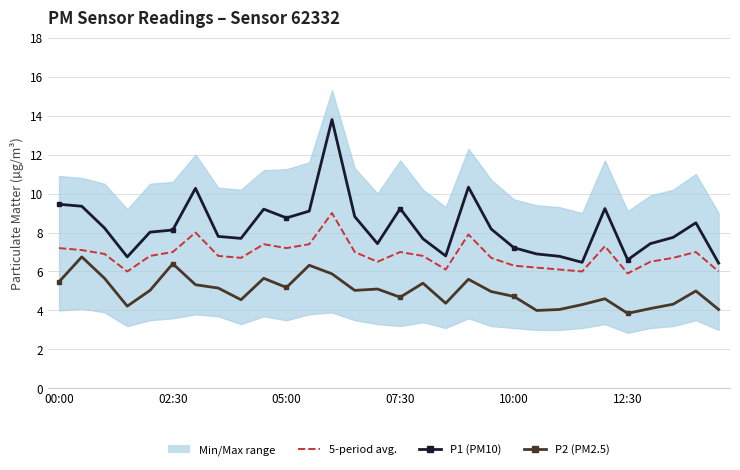

What is the difference between the maximum and minimum values in the P1 (PM10) series?

7.4